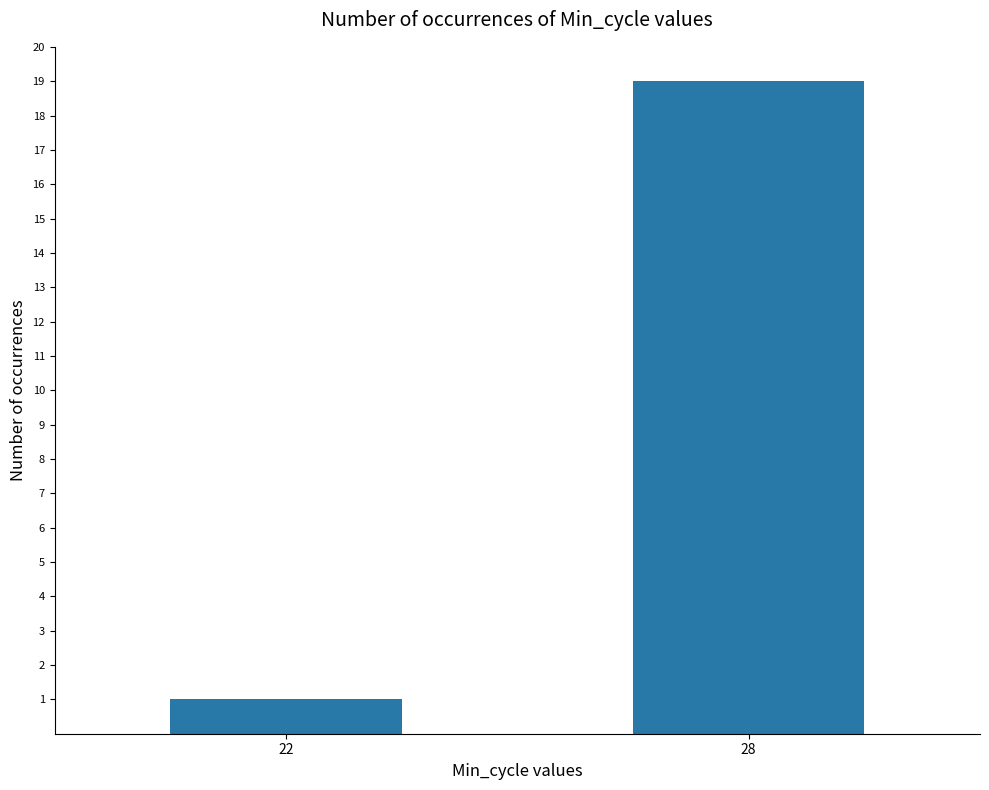

Reading left to right, what are all the values shown in this chart?

1	19